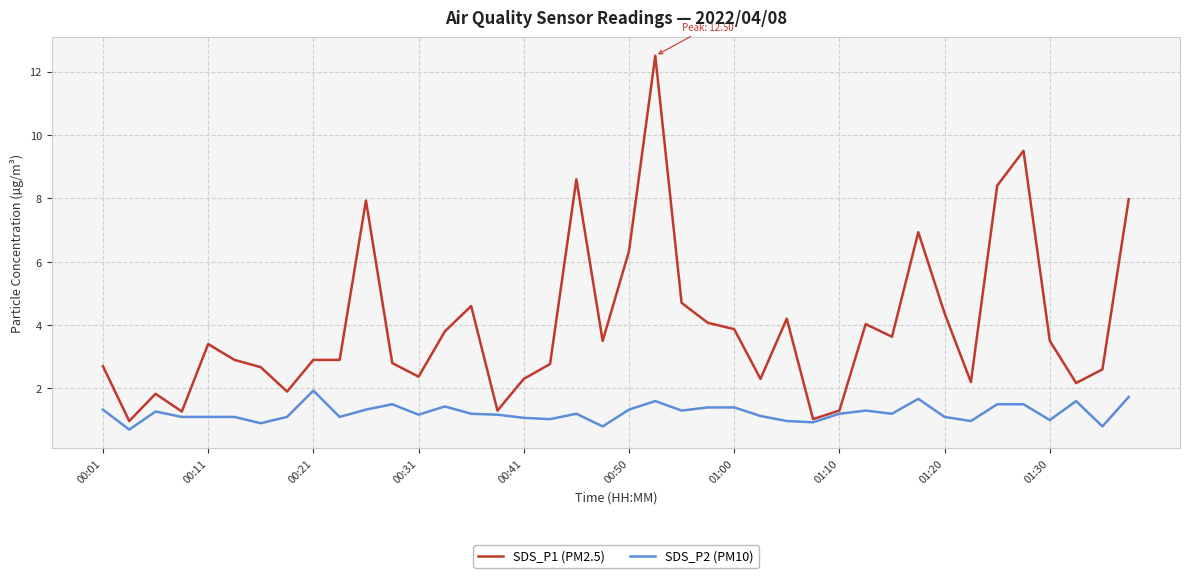

What is the maximum value shown in the chart?

12.5